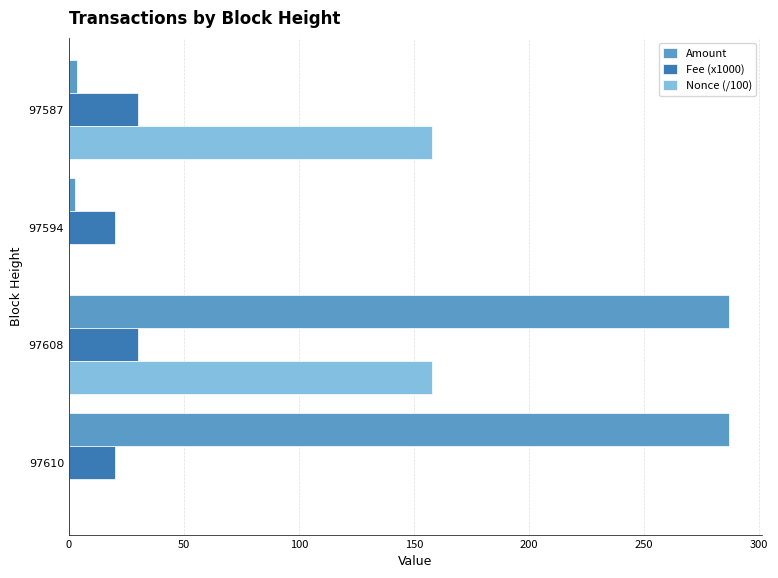

What are all the series names shown in the legend?

Amount, Fee (x1000), Nonce (/100)